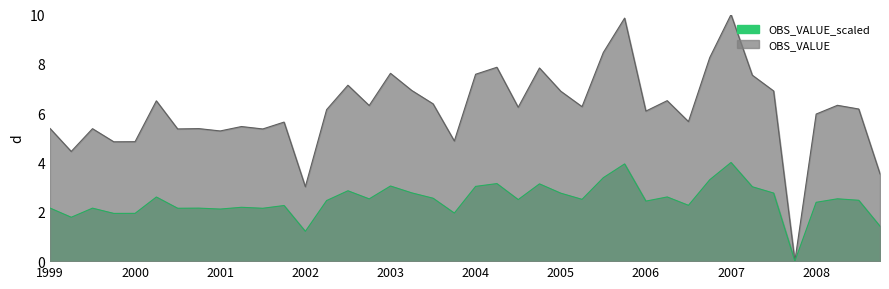

What position from the right is 2000-Q2?

35